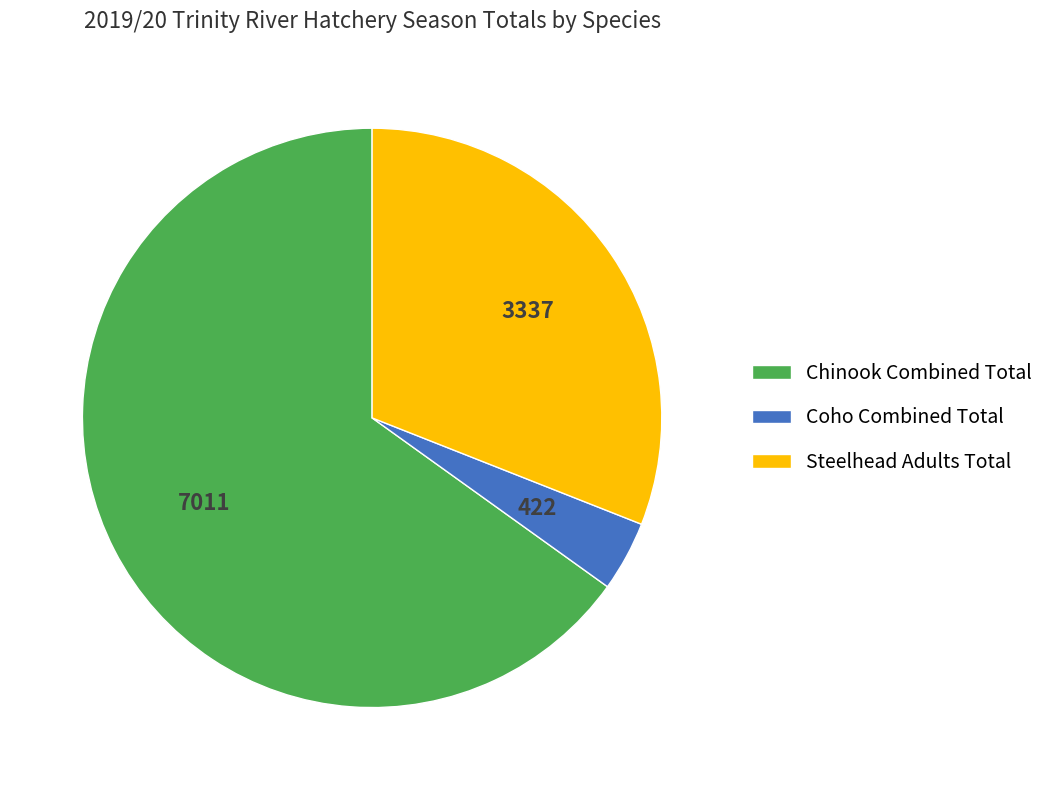

Which slice represents more than half of the pie?

Chinook Combined Total